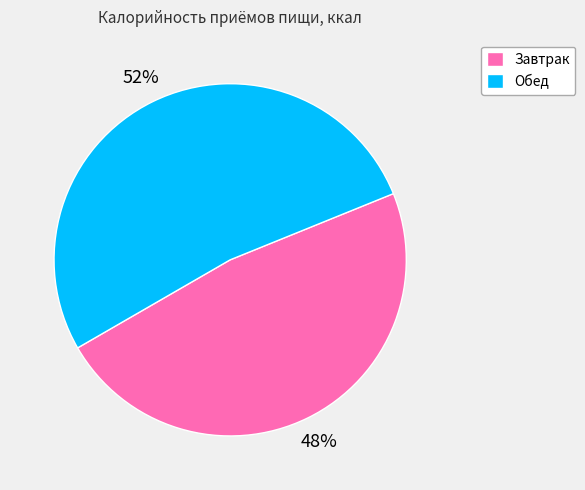

To the nearest percent, what is the combined percentage of Обед and Завтрак?

100%